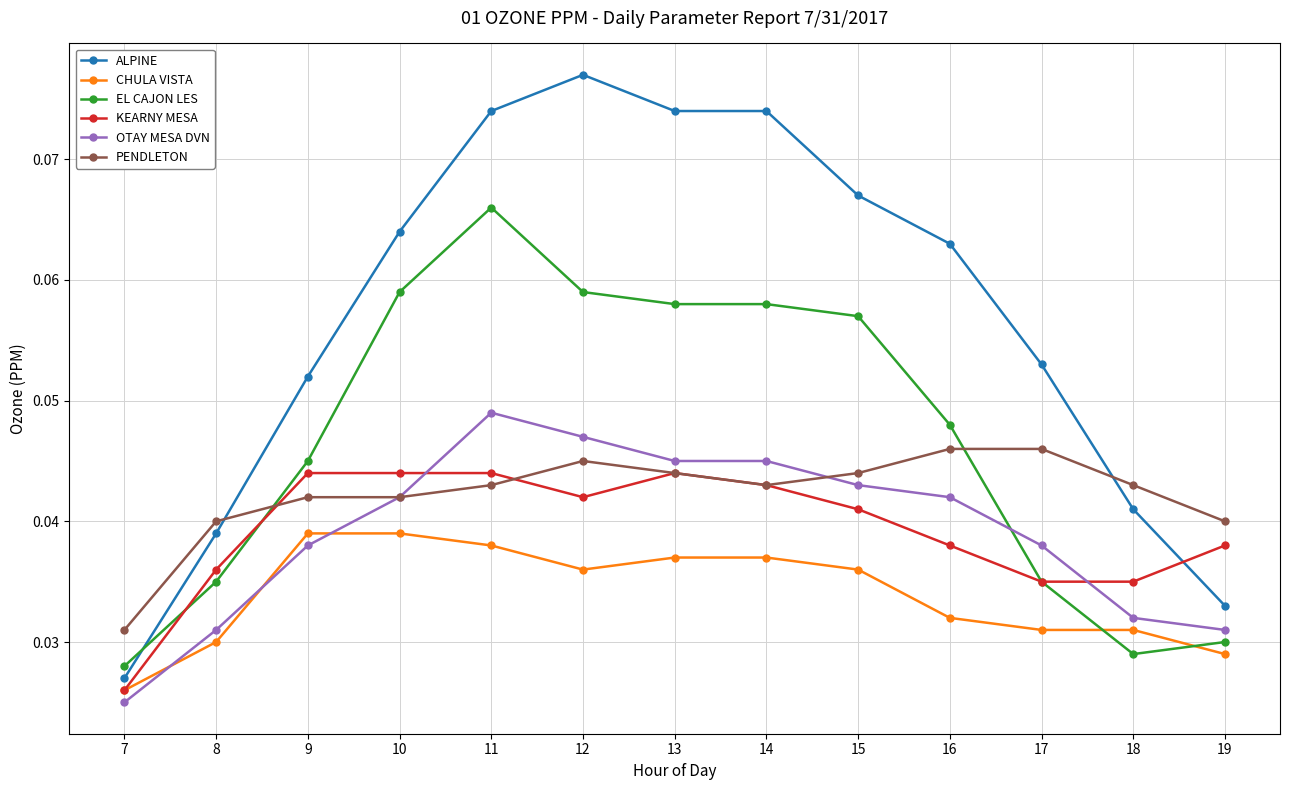

True or false: CHULA VISTA and EL CAJON LES cross at least once.

True